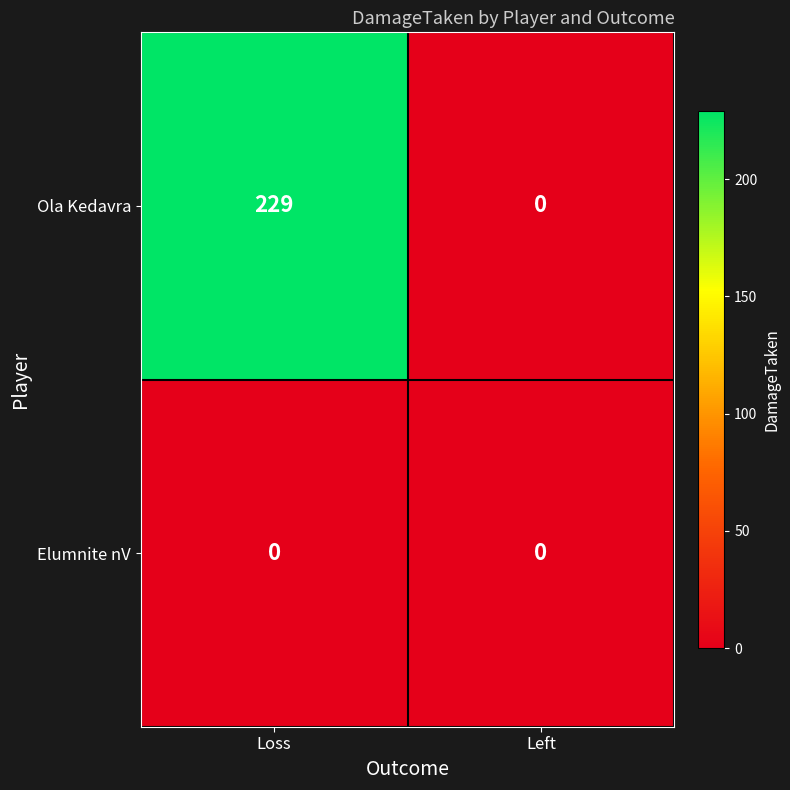

Is the value of Elumnite nV at Left greater than the value of Ola Kedavra at Loss?

No